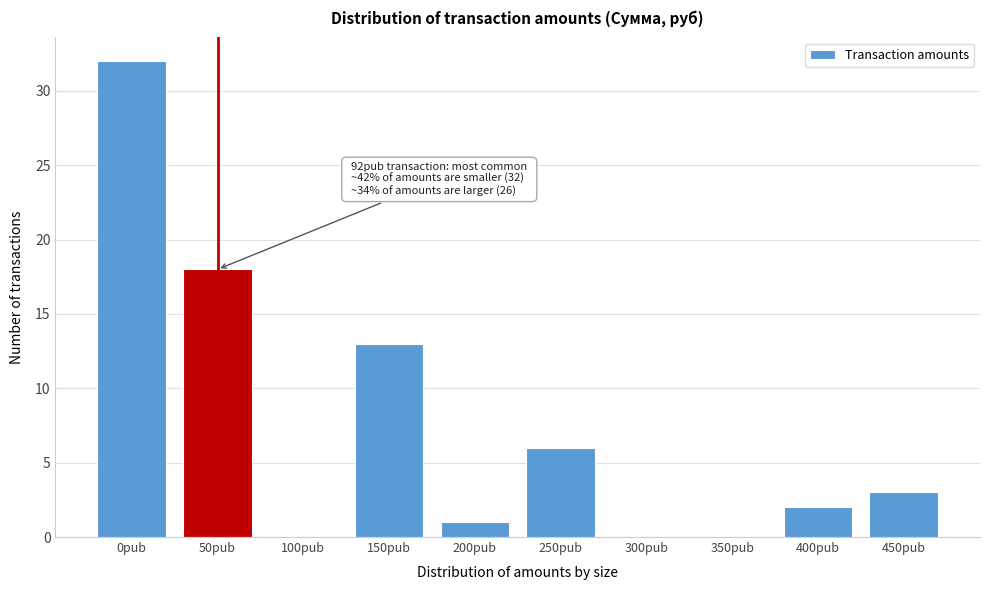

Reading left to right, extract all data points from this chart.

0рub=32	50рub=18	100рub=0	150рub=13	200рub=1	250рub=6	300рub=0	350рub=0	400рub=2	450рub=3